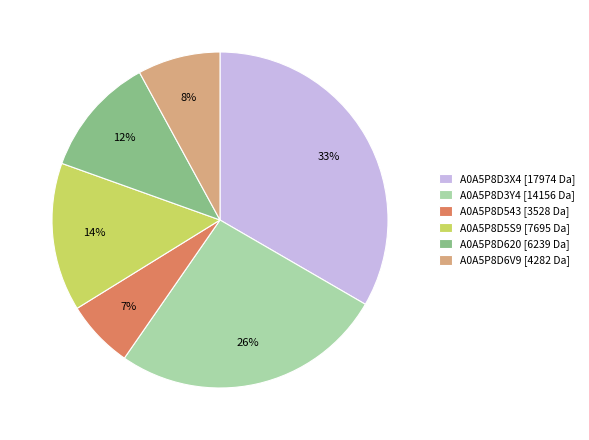

Is there any slice that represents more than half of the pie?

No